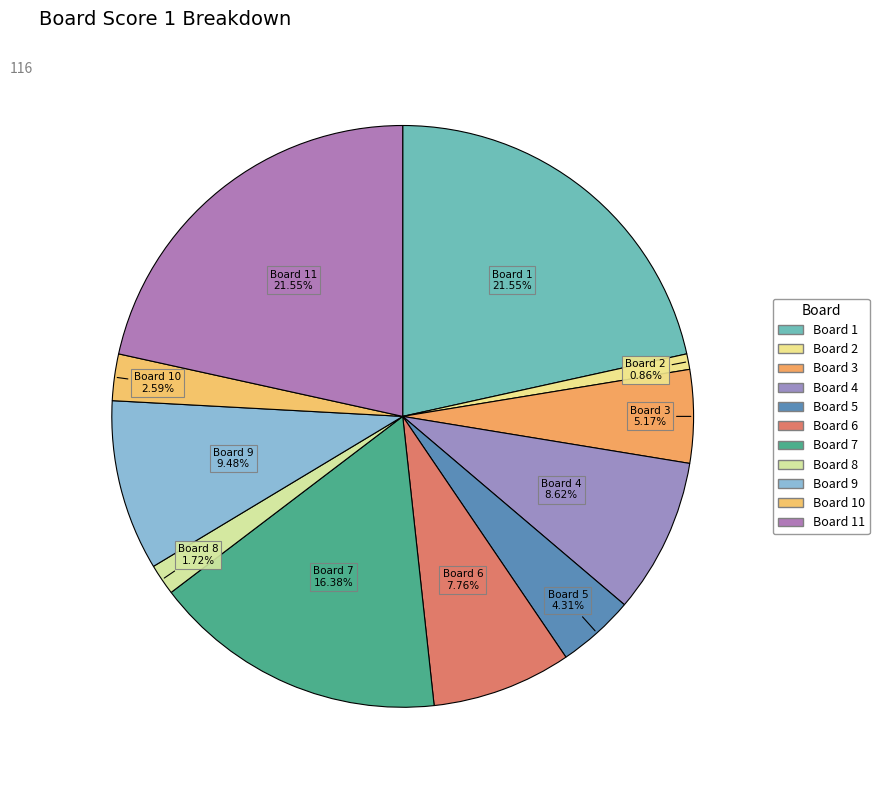

How many slices are in this pie chart?

11